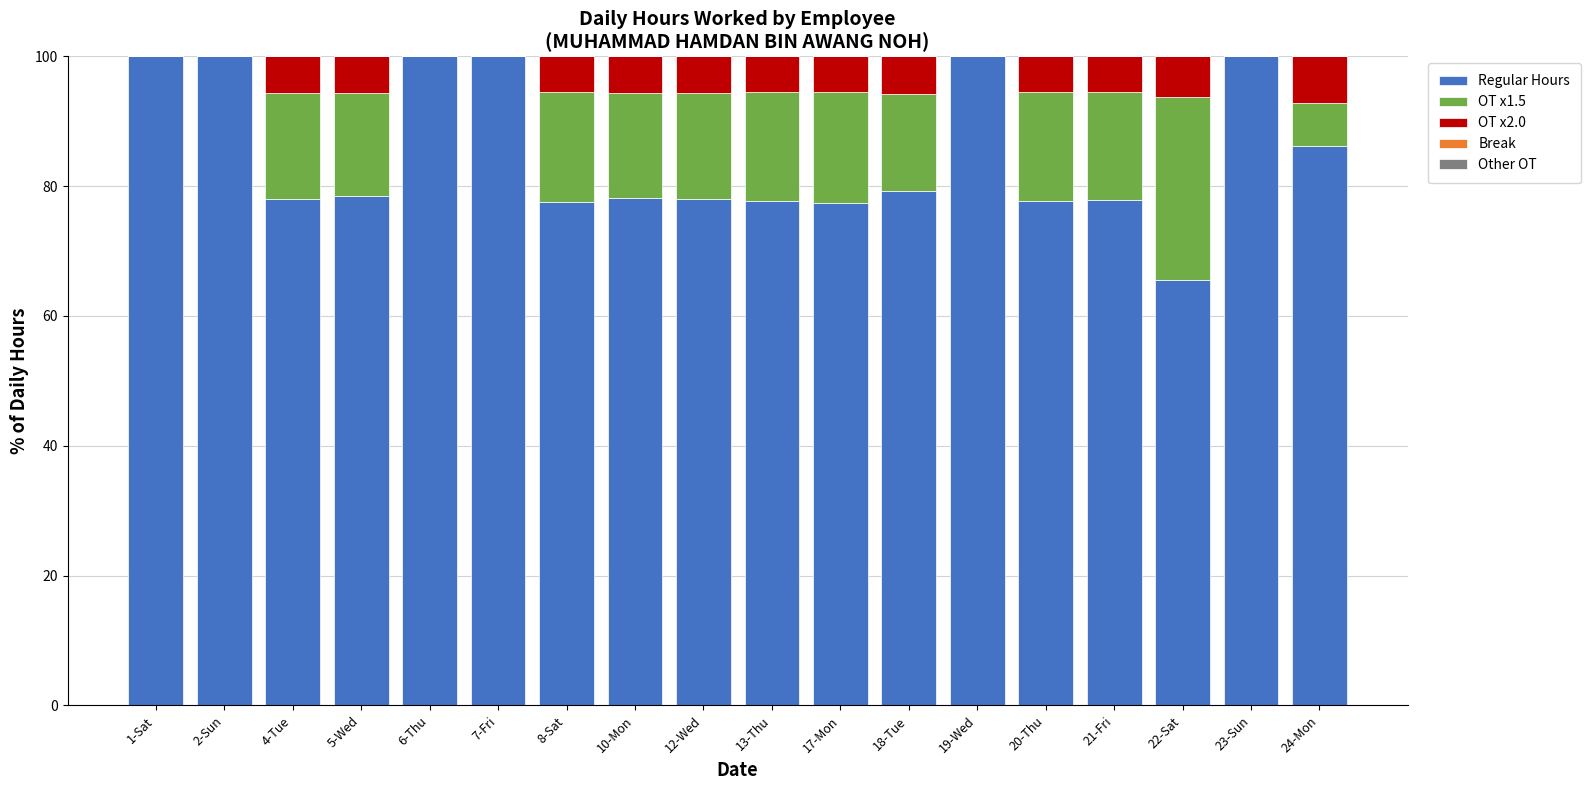

Count the number of categories in the chart.

18